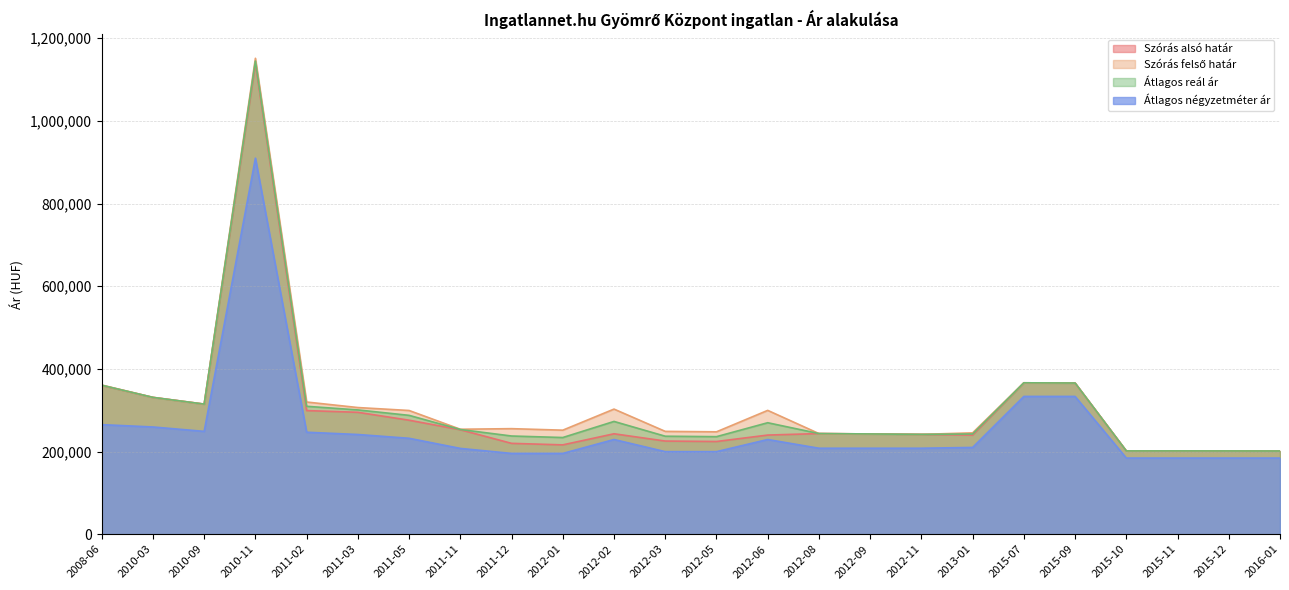

List the series in order of their peak value, lowest first.

Átlagos négyzetméter ár, Szórás alsó határ, Átlagos reál ár, Szórás felső határ